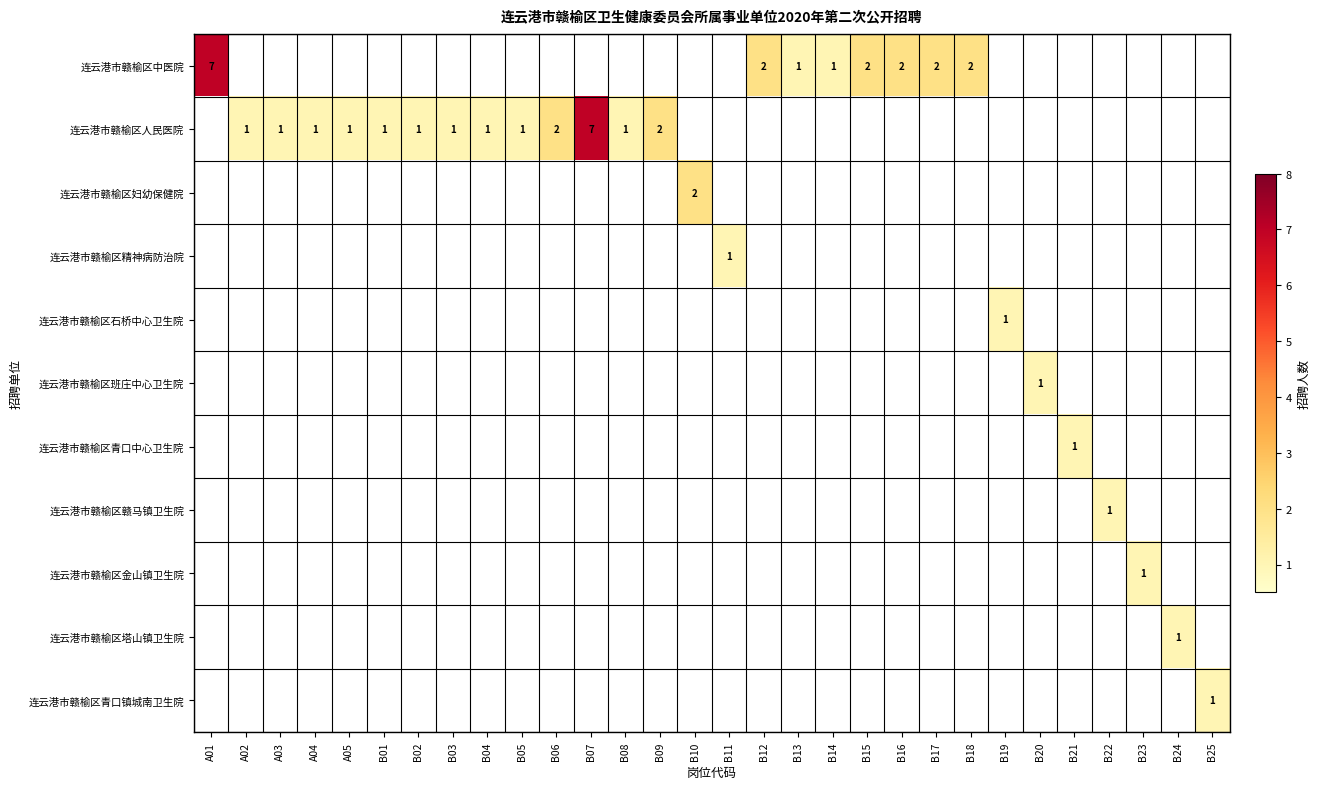

Is it true that 连云港市赣榆区班庄中心卫生院 equals 1 at B24?

False